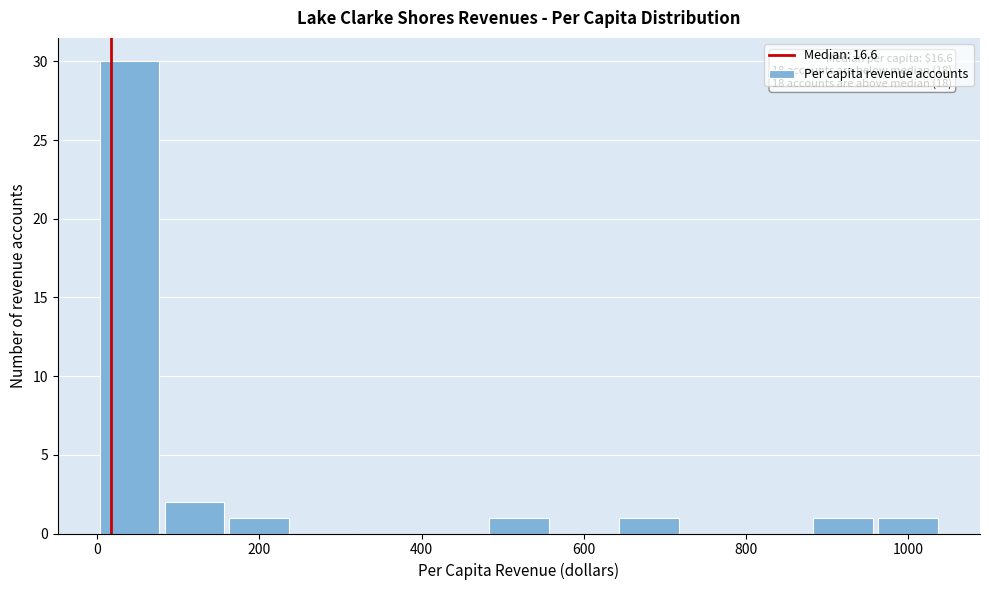

Over which range of the x-axis is the bar tallest?

0 to 80